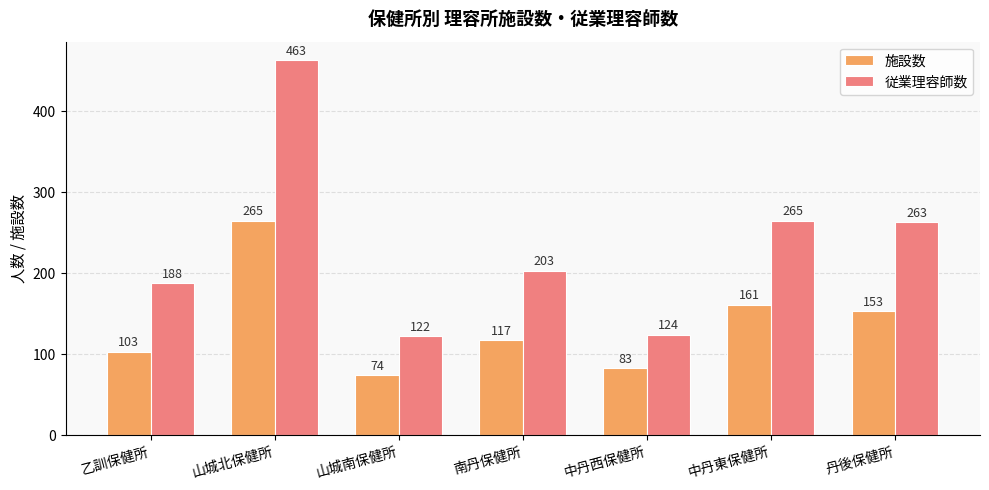

What is the highest value of the 施設数 series?

265